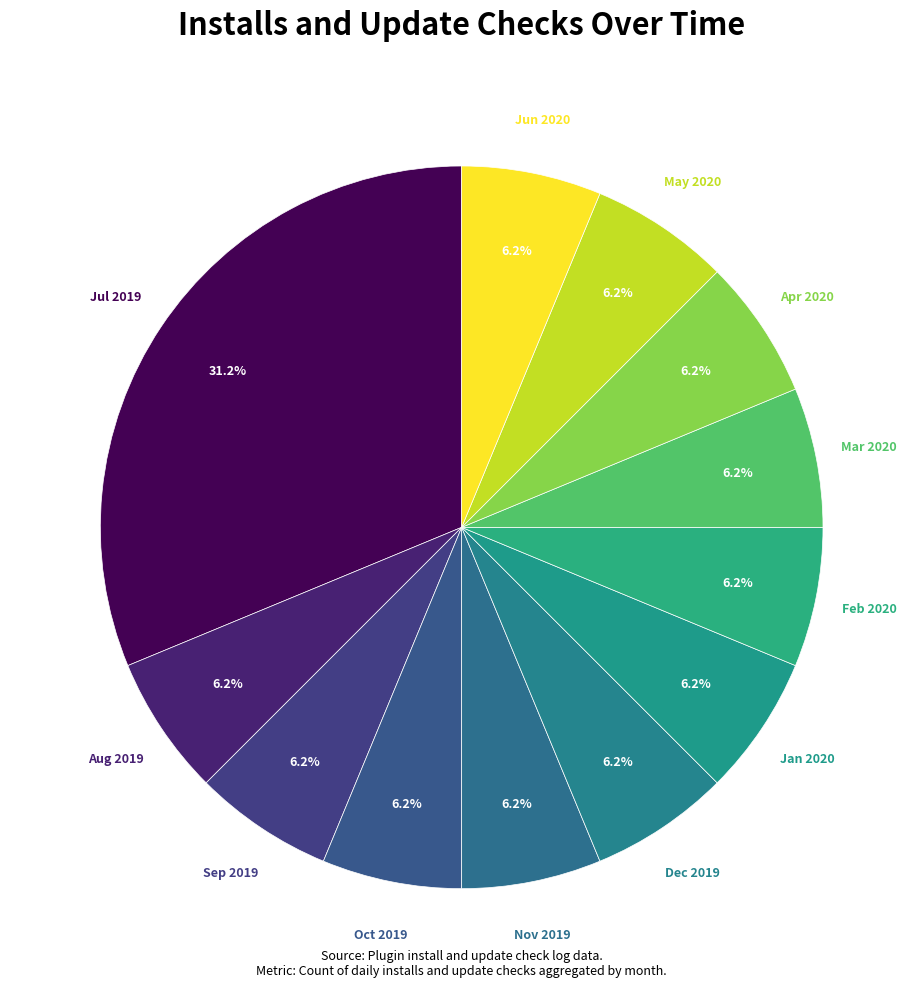

How many slices are in this pie chart?

12